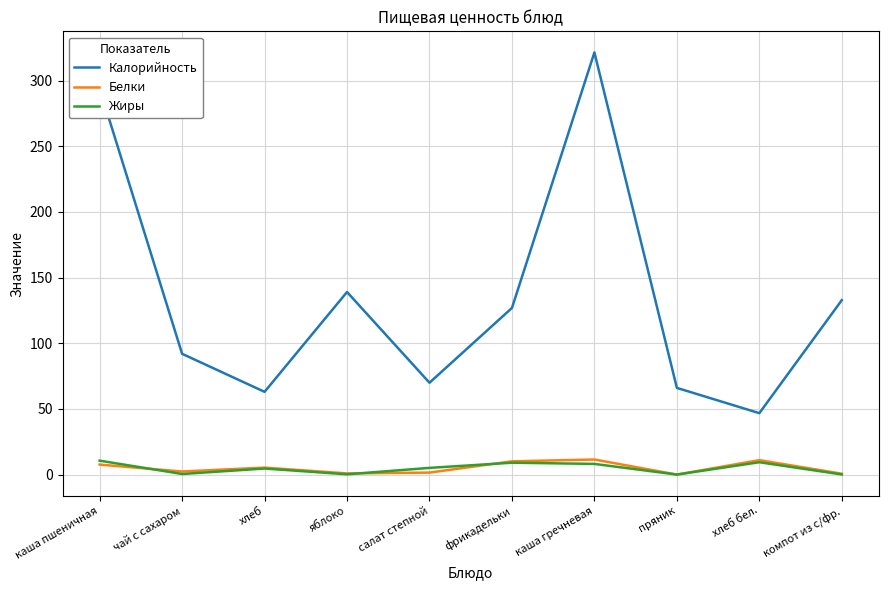

Is it true that Калорийность equals 88.9 at пряник?

False